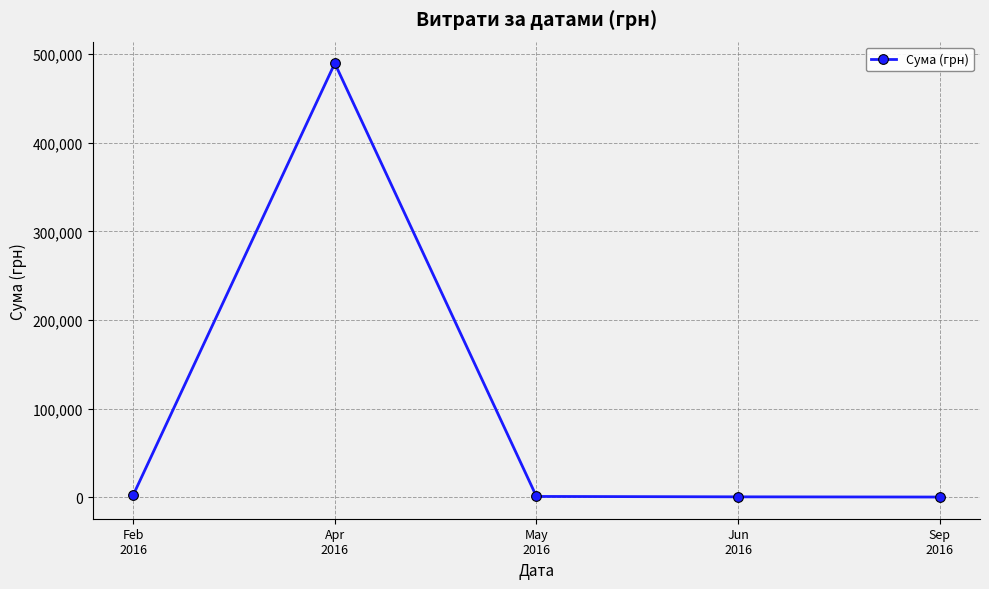

True or false: there are more than 2 points higher than both neighbors.

False